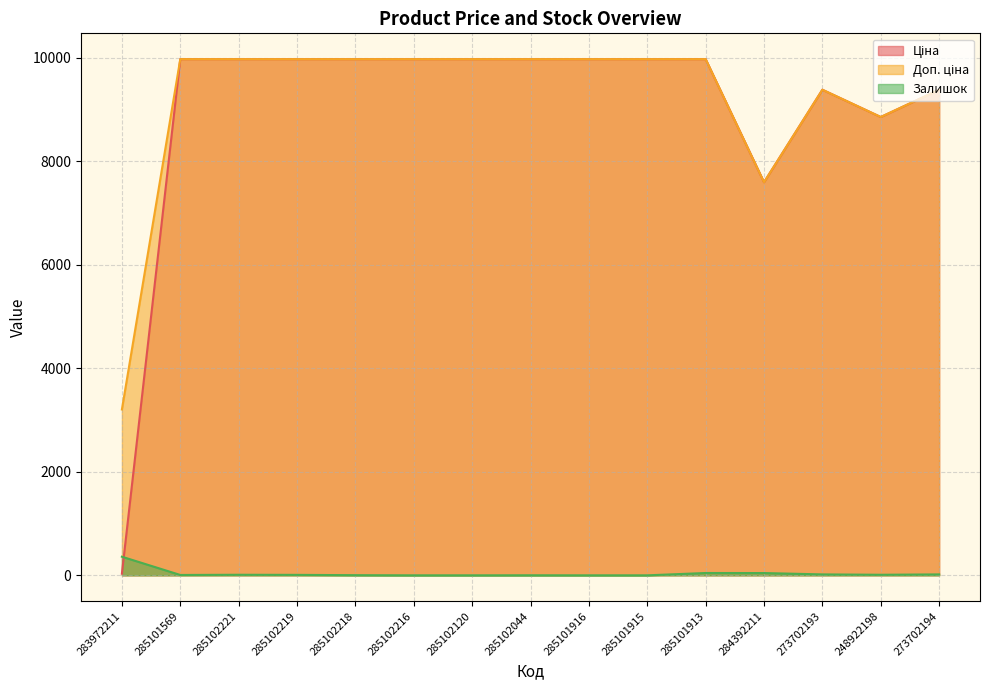

What is the difference between the highest and lowest values at 285102219?

9966.0